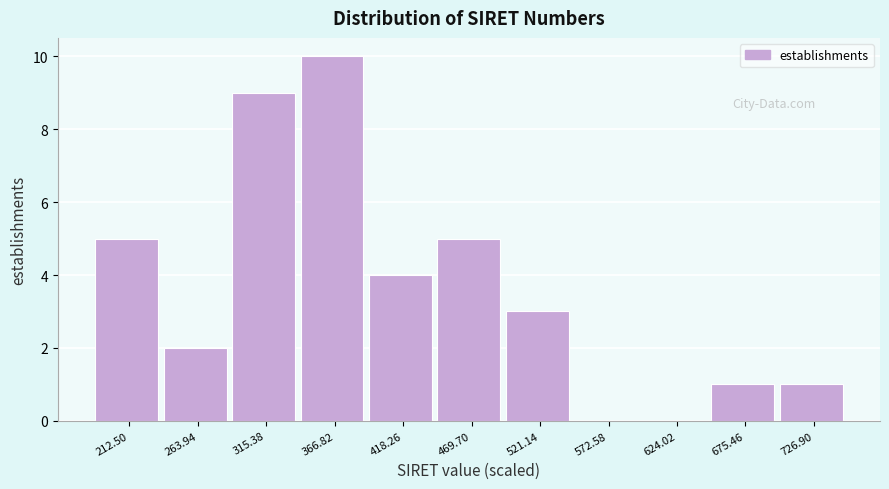

Reading left to right, list all the values displayed in this chart.

212.50=5	263.94=2	315.38=9	366.82=10	418.26=4	469.70=5	521.14=3	572.58=0	624.02=0	675.46=1	726.90=1